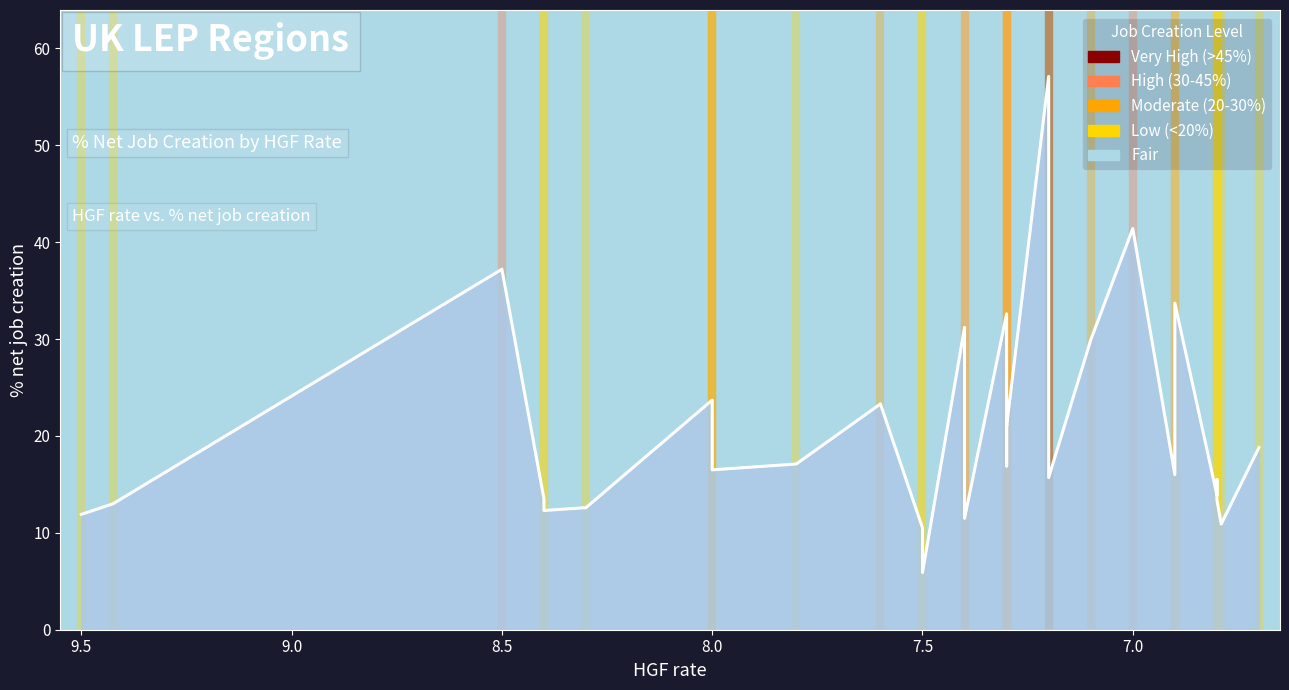

What is the minimum value shown in the chart?

5.9